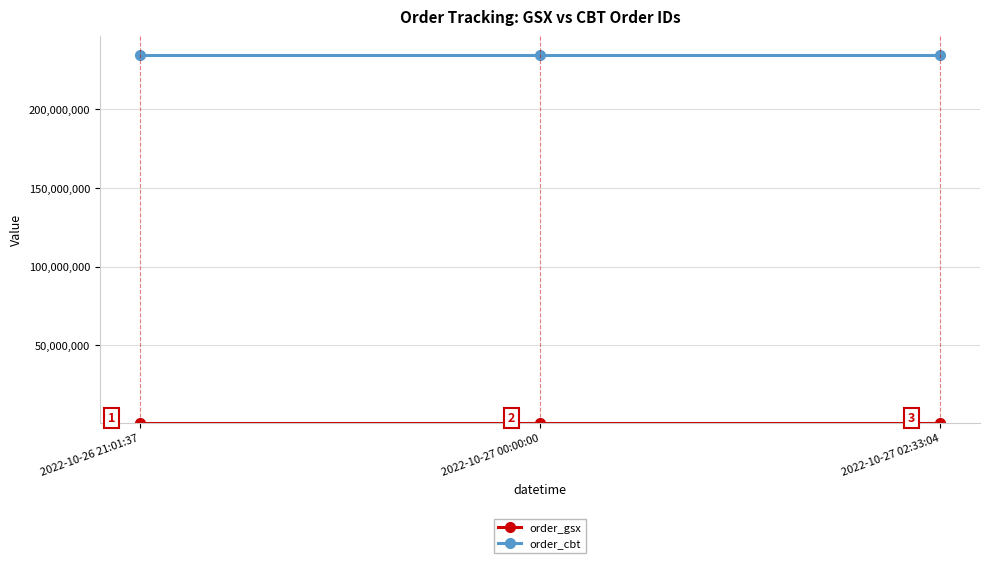

The order_cbt series shows 371176256 at 2022-10-26 21:01:37. True or false?

False